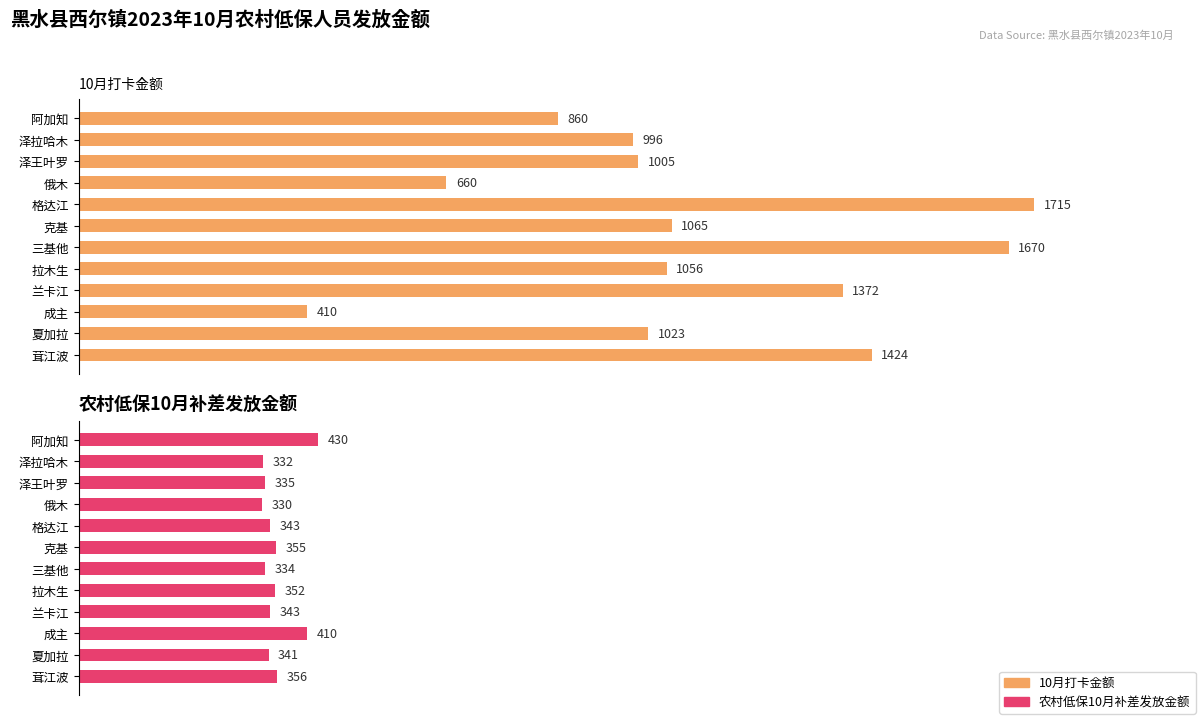

The 10月打卡金额 series shows 996 at 泽拉哈木. True or false?

True